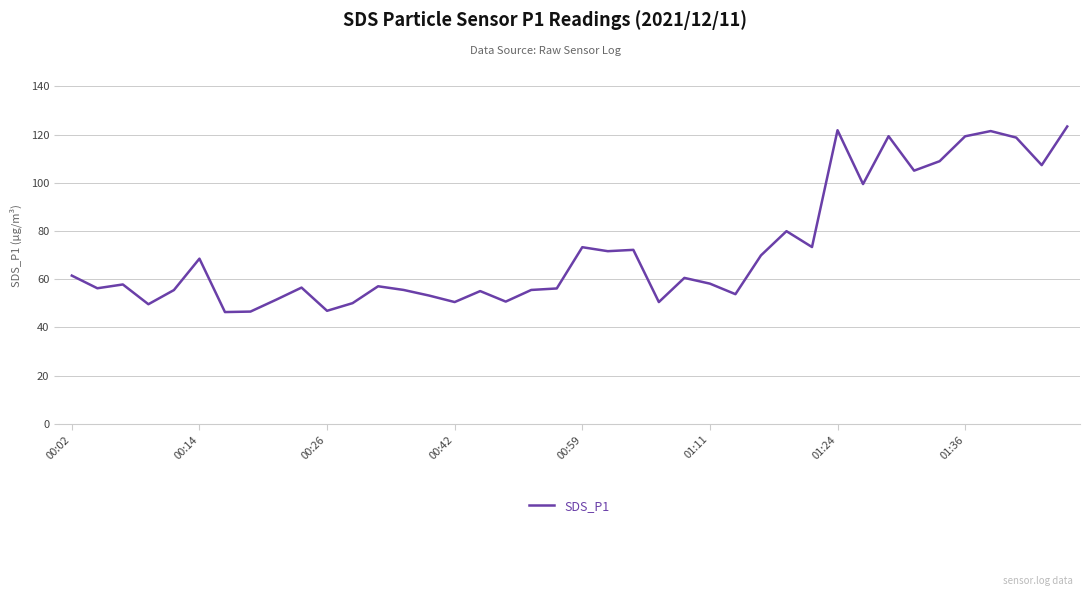

What is the minimum value shown in the chart?

46.4